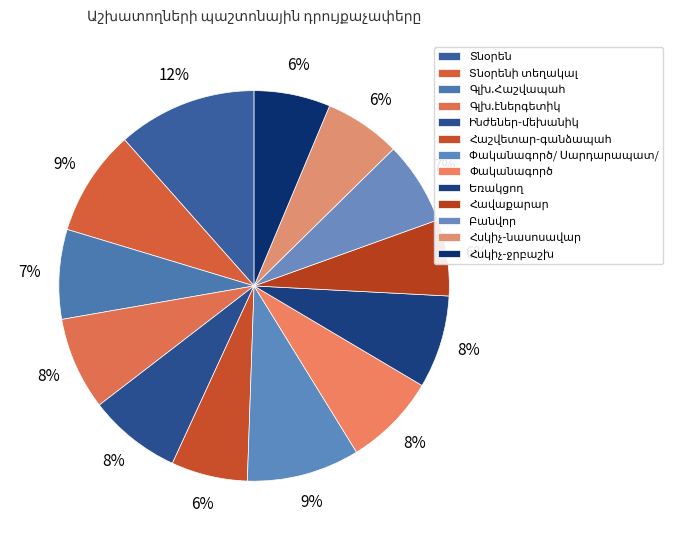

Do Բանվոր and Հսկիչ-ջրբաշխ together represent more than half of the pie?

No